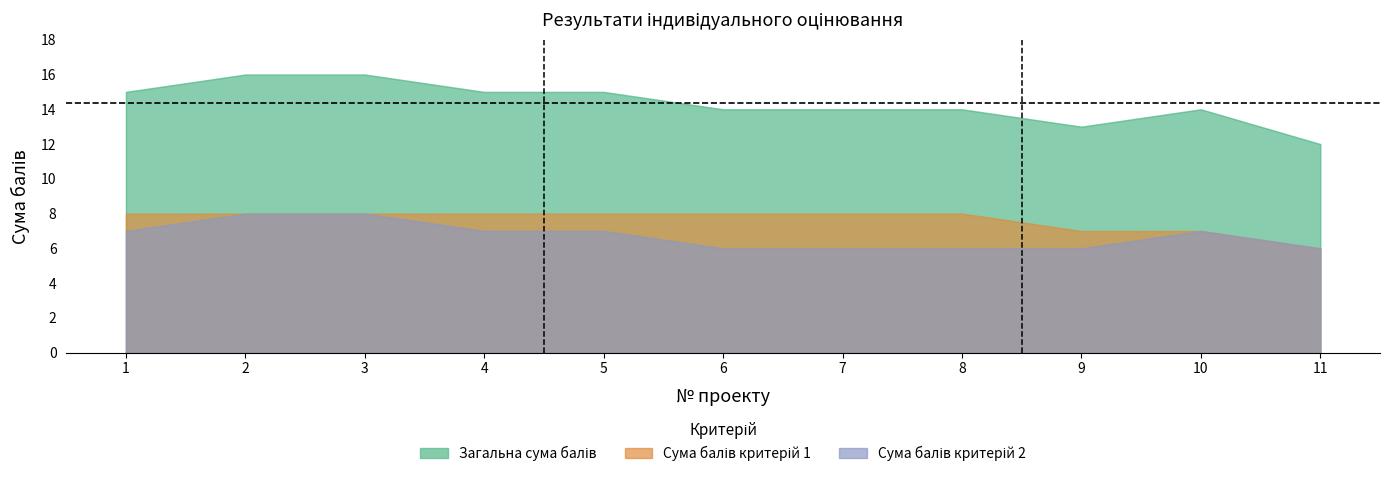

Is it true that Загальна сума балів equals 20 at 4?

False